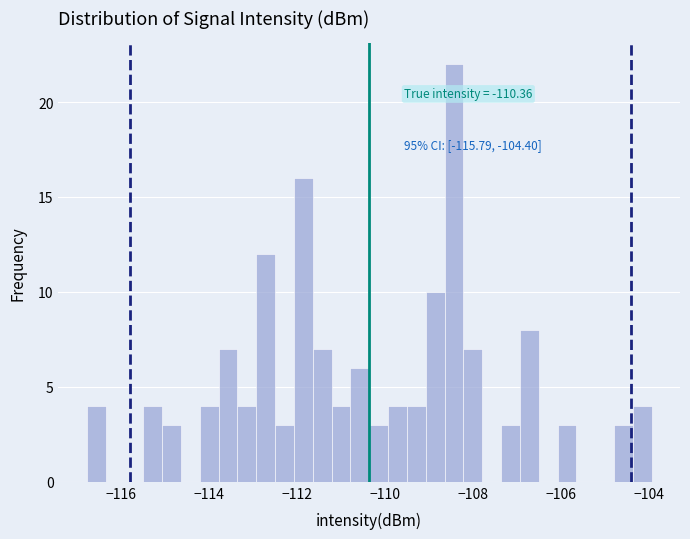

Read against the x-axis, roughly where is the centre of the tallest bar?

-108.4